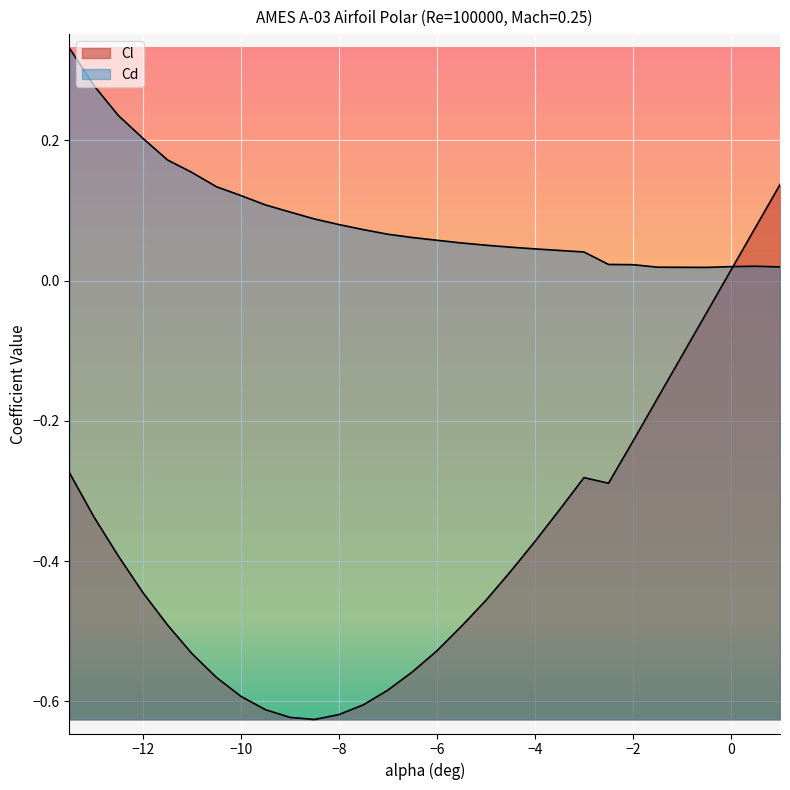

Which series ends up on top after the final intersection of Cd and Cl?

Cl